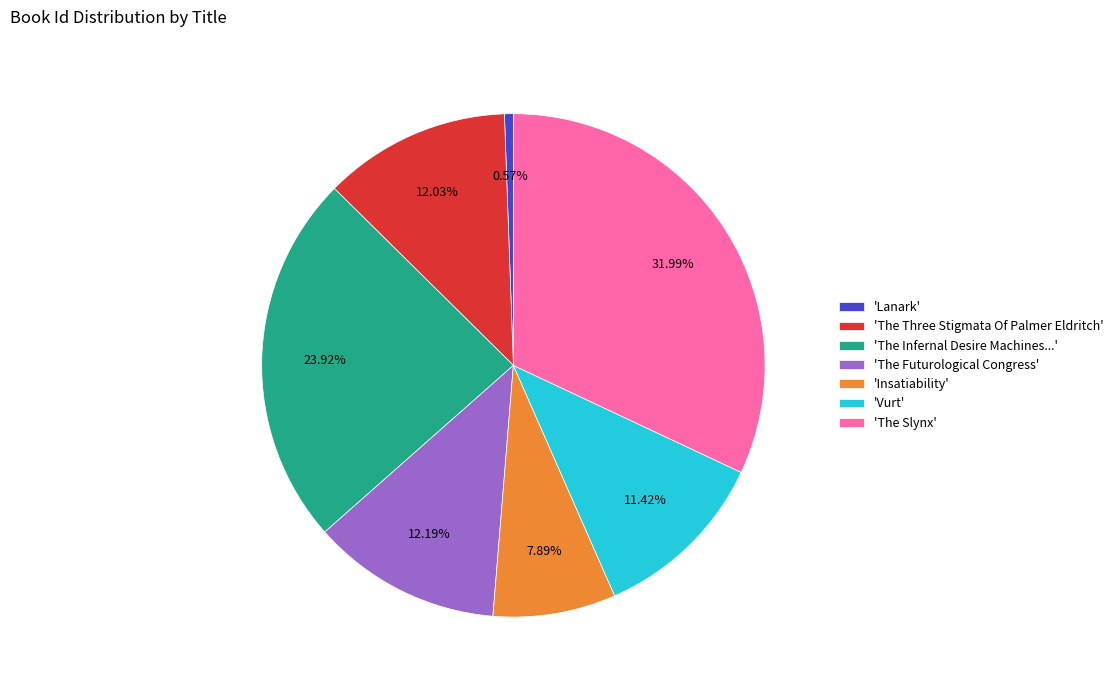

What is the ratio of the value at 'The Infernal Desire Machines...' to the value at 'Vurt'?

2.1